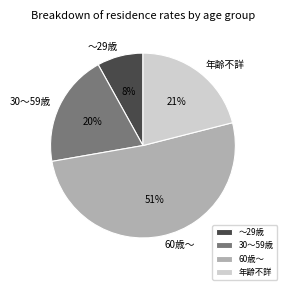

True or false: 年齢不詳 accounts for 21% of the total.

True